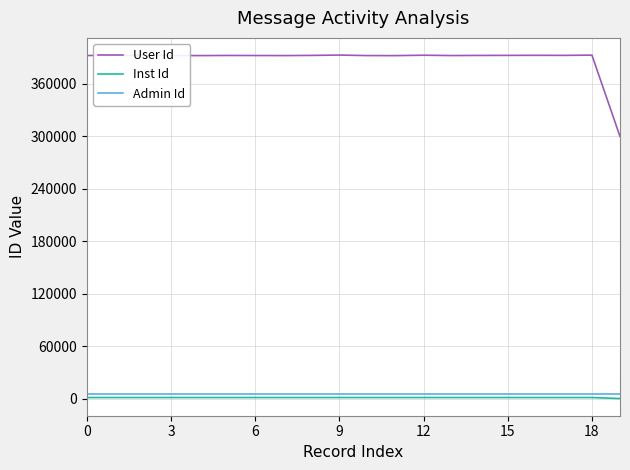

True or false: User Id and Inst Id cross at least once.

False